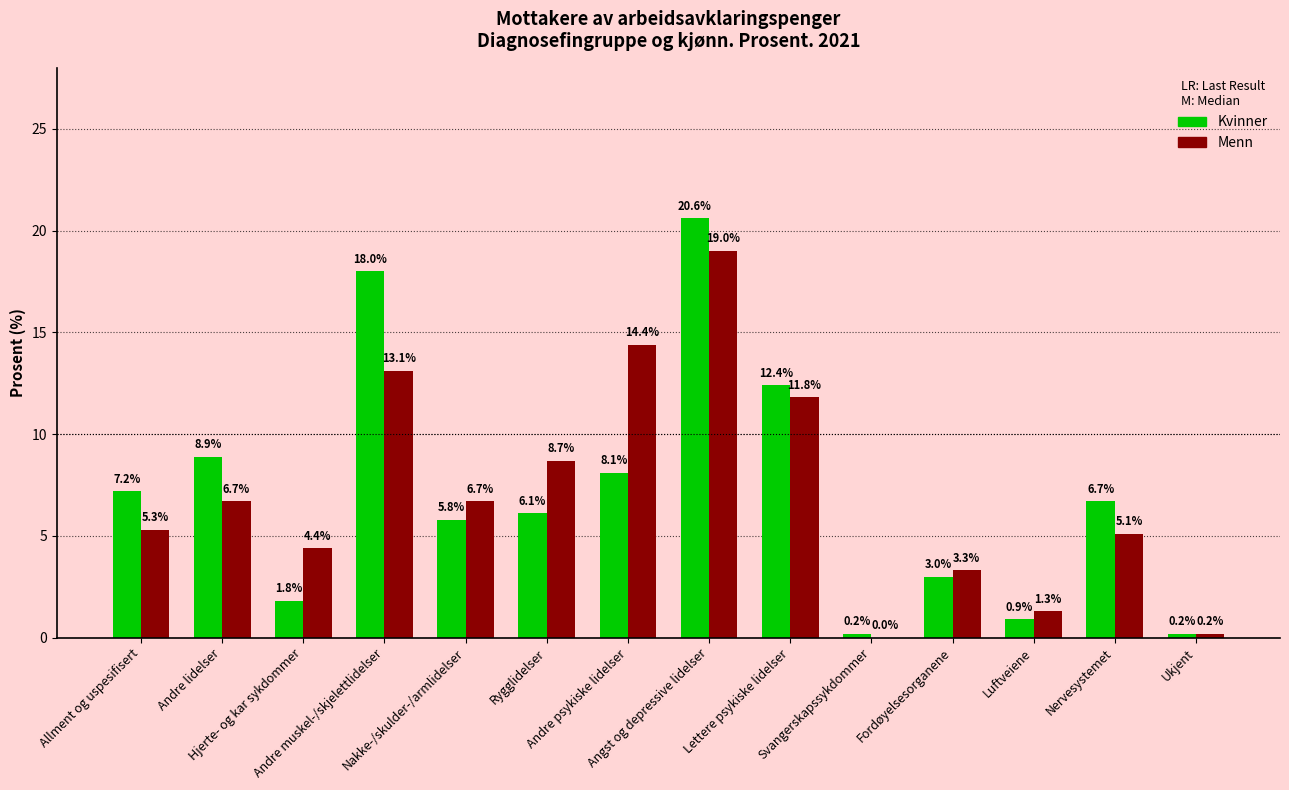

Count the number of categories in the chart.

14